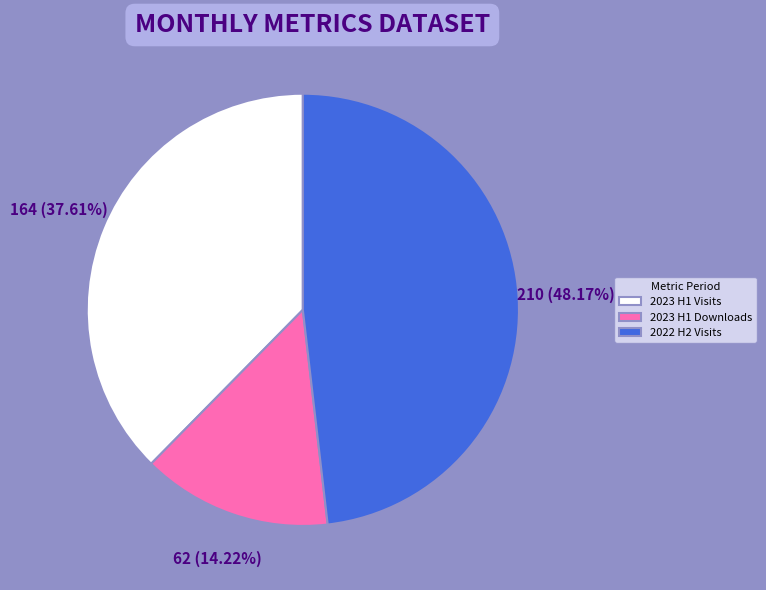

What is the smallest slice in the pie chart?

2023 H1 Downloads